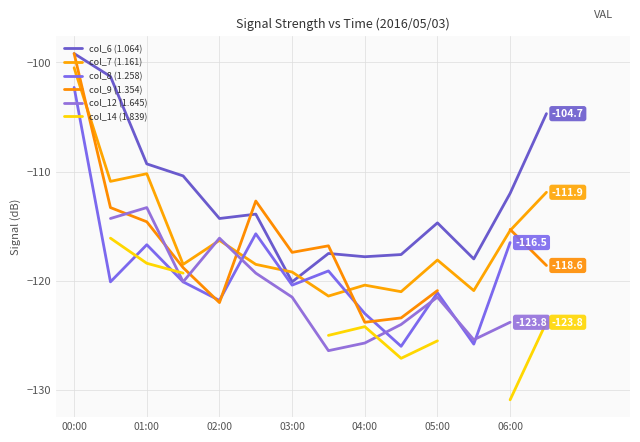

What is the highest value of the col_7 (1.161) series?

-100.5